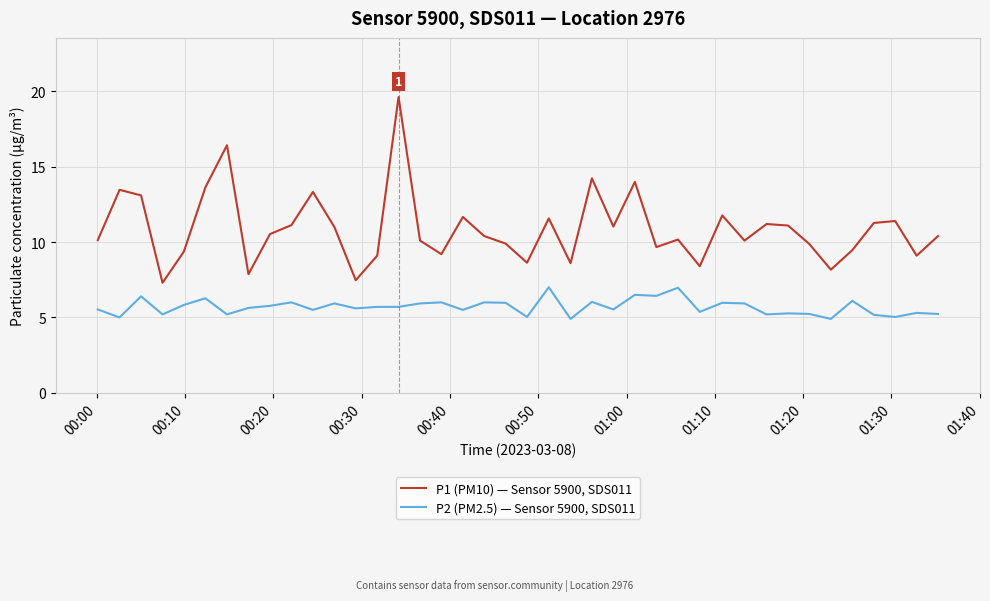

How many lines are shown in the chart?

2